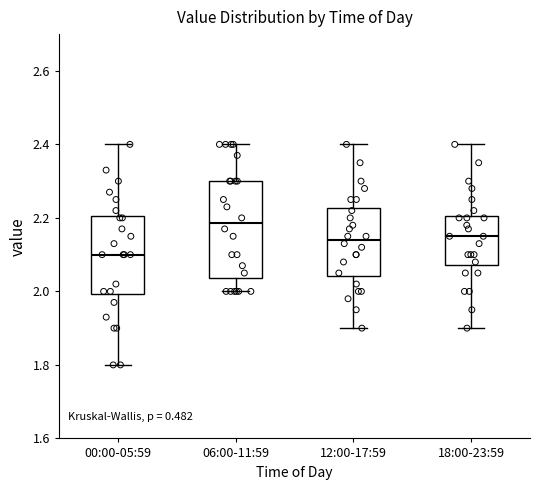

Where is the lower edge of the box for 12:00-17:59 on the y-axis? The values are not printed on the chart, so give them approximately, as read against the axis.

2.04